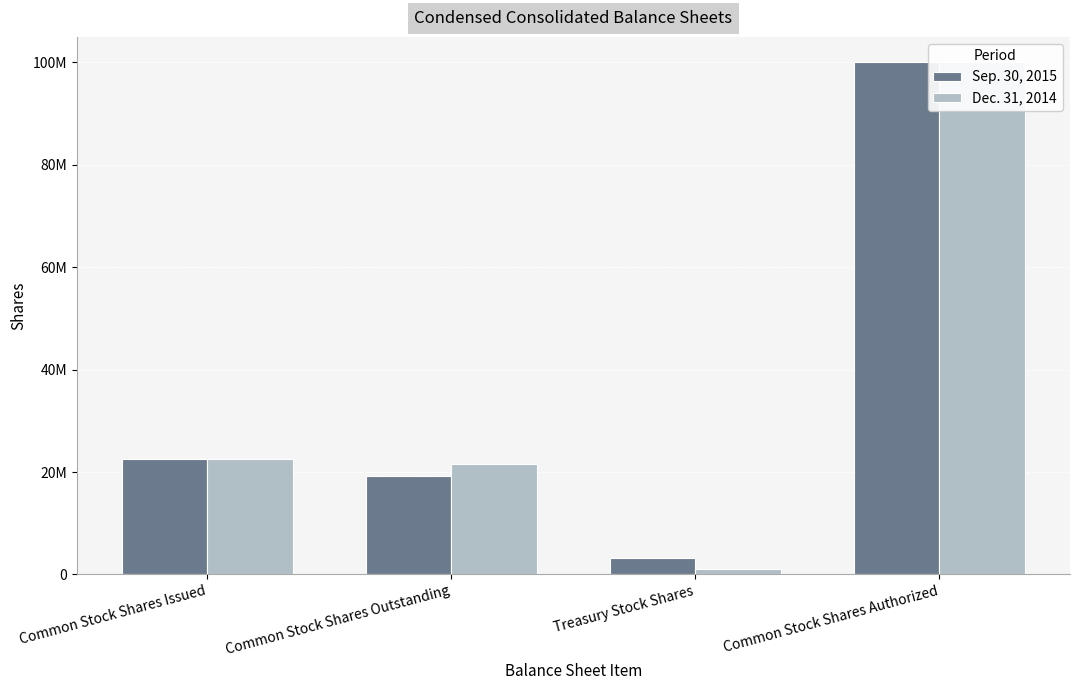

Does the chart contain any negative values?

No